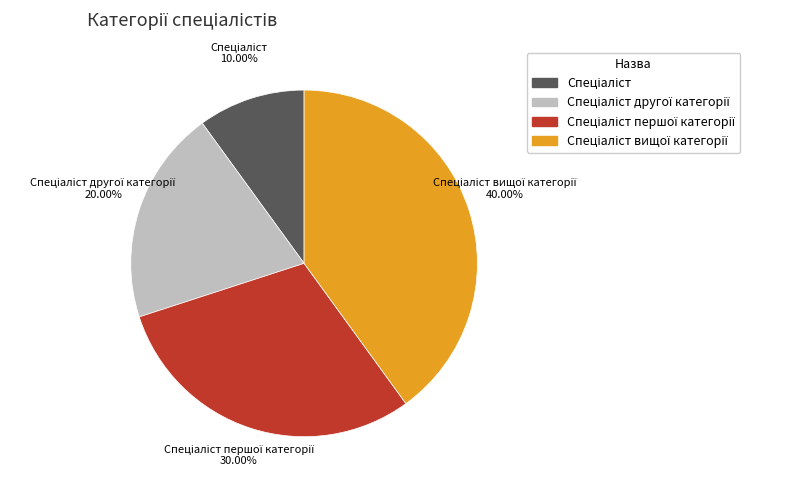

Is there any slice that represents more than half of the pie?

No